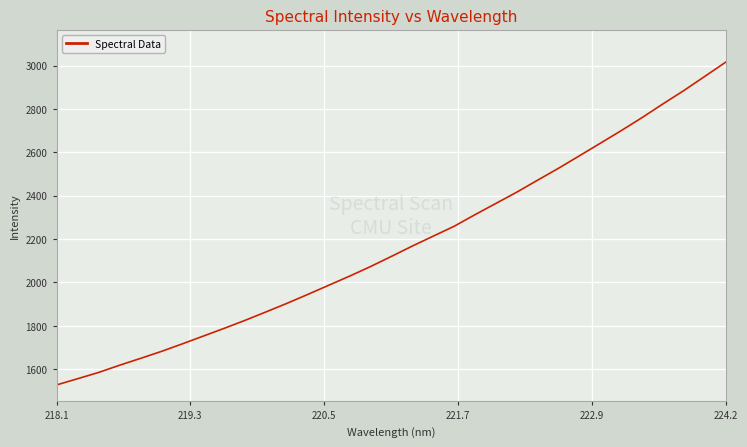

What is the difference between the maximum and minimum values?

1488.0